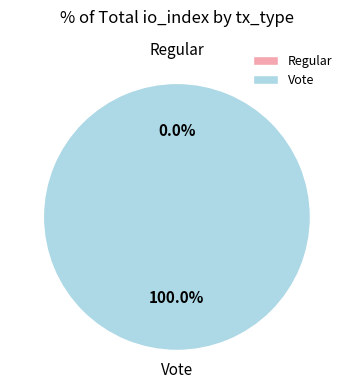

The Vote slice represents 99% of the pie. True or false?

False